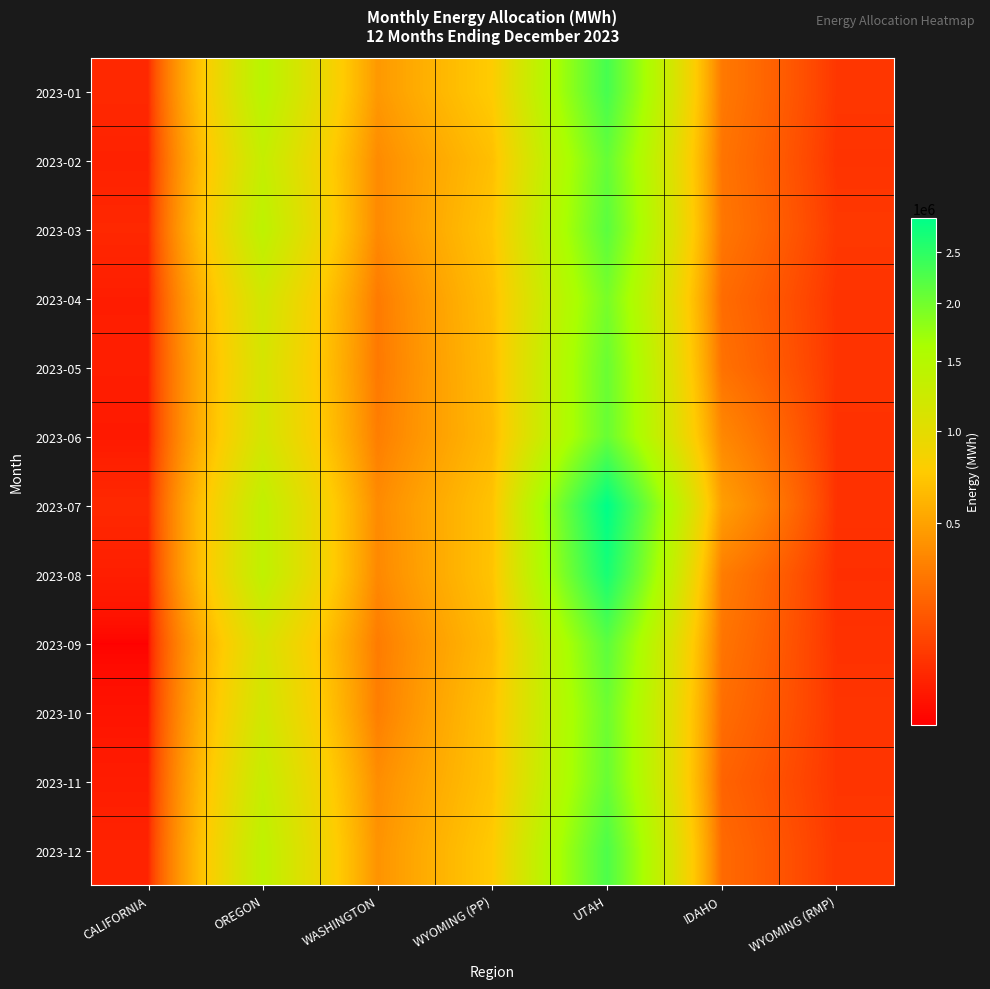

Which series changed the most between IDAHO and WYOMING (RMP)?

2023-07